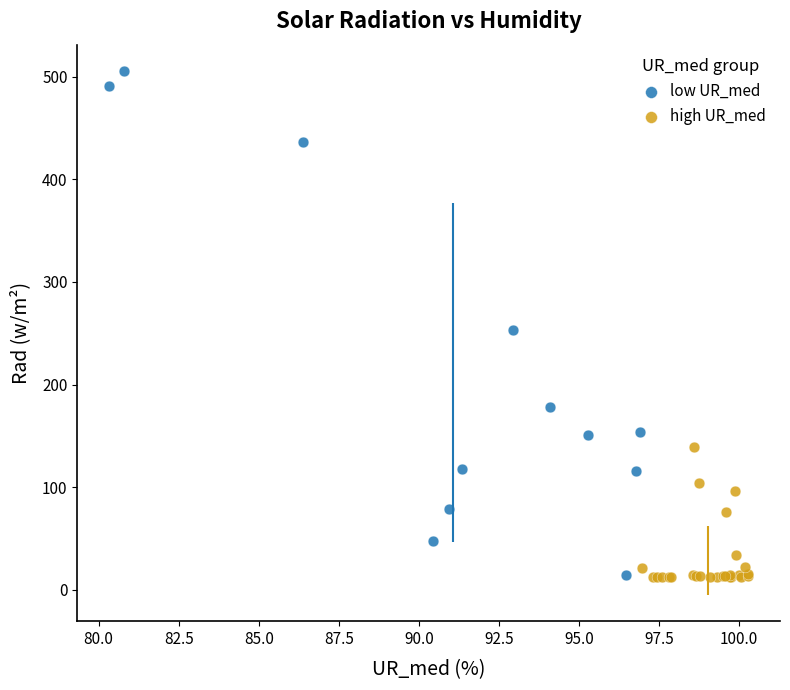

Which series contains the highest Y value?

low UR_med